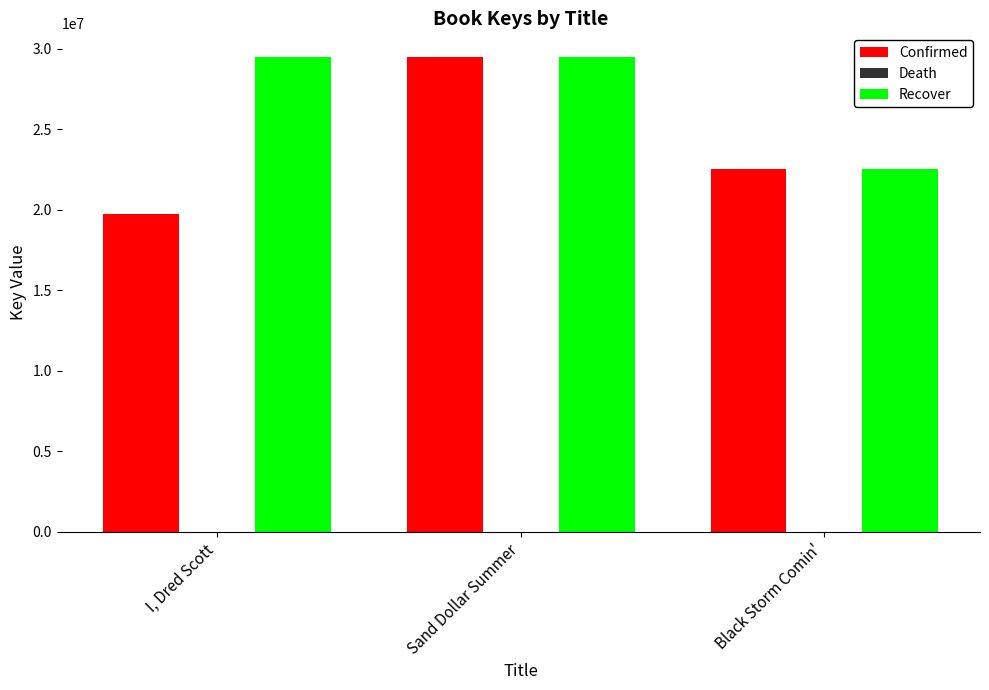

What is the sum of all Recover values?

81549770